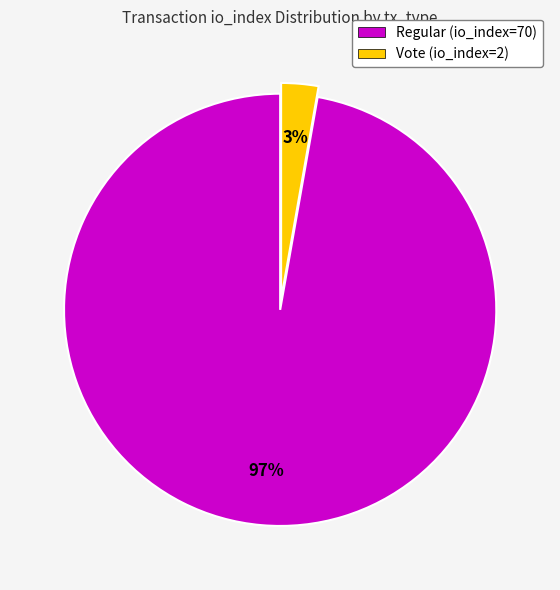

How many segments does this pie chart have?

2